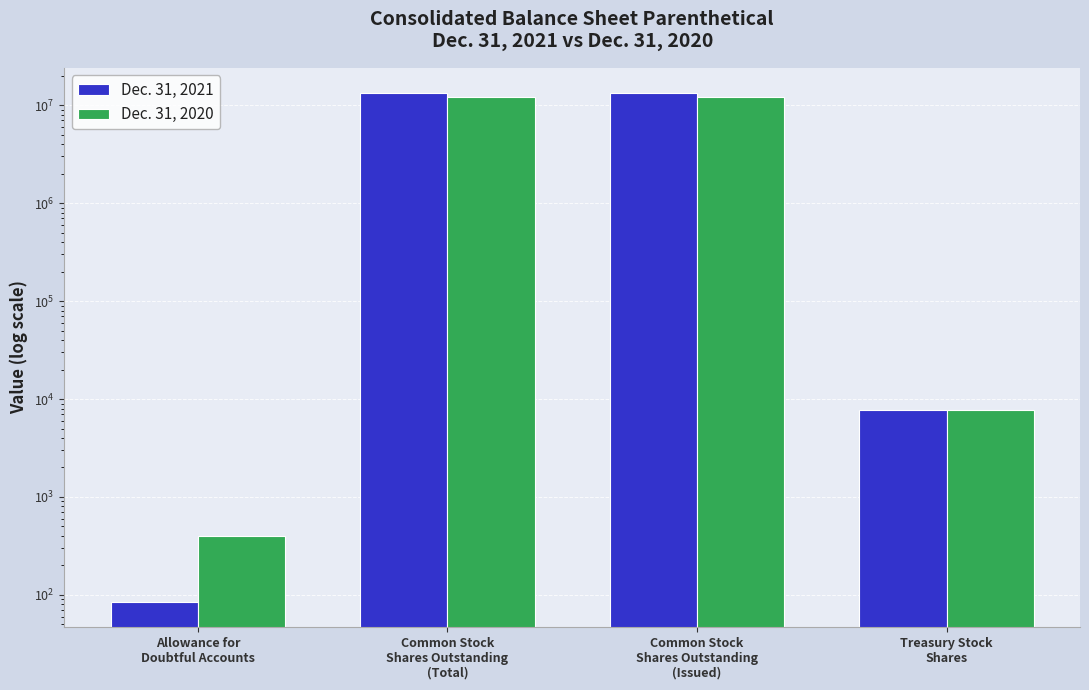

True or false: Dec. 31, 2021 has a value of 6949306 at Common Stock
Shares Outstanding
(Total).

False